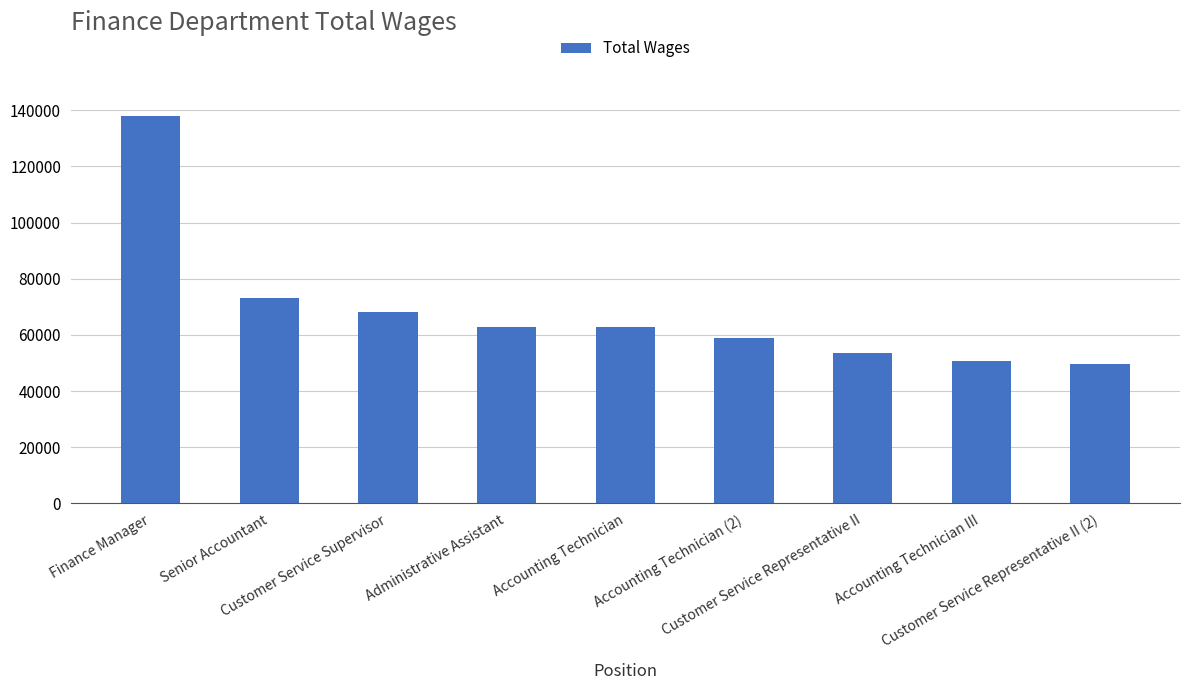

How many distinct data groups are displayed?

1